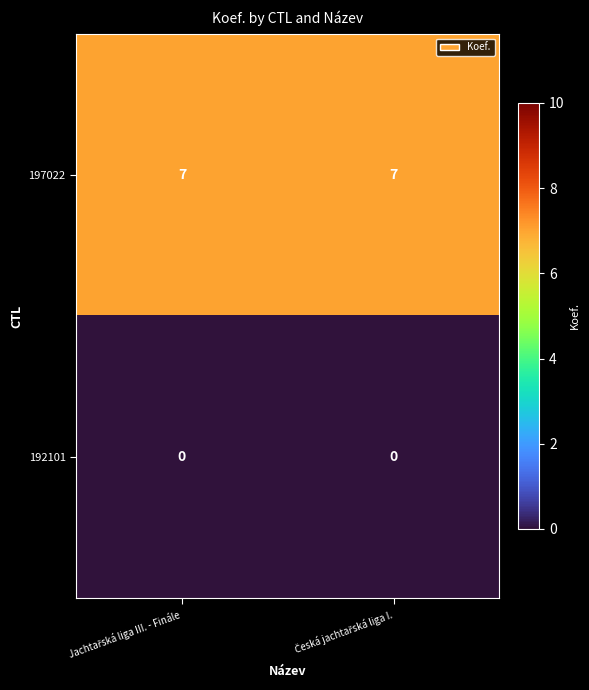

Which series has the largest total across all categories?

197022